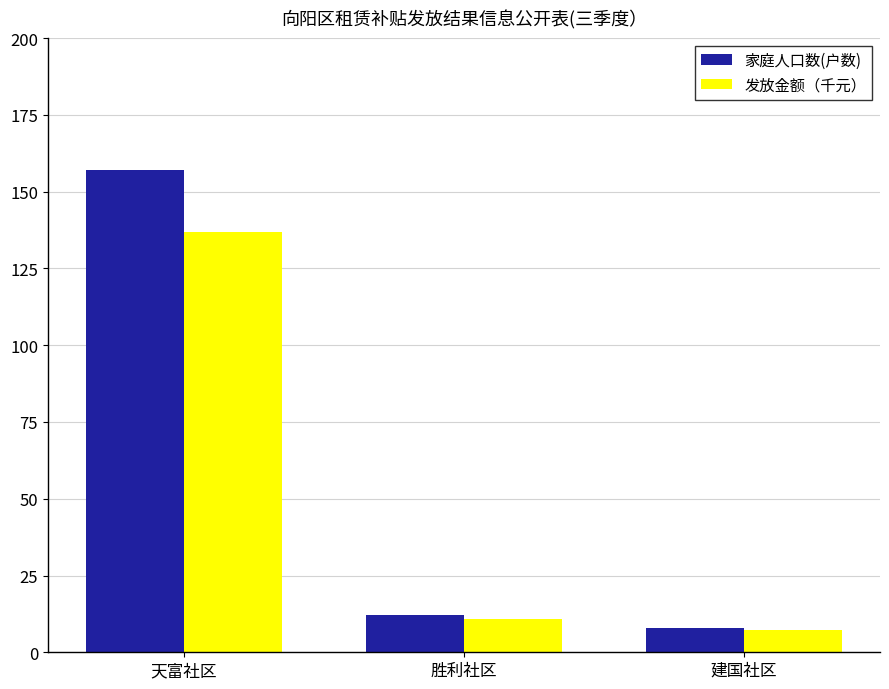

Rank the series by their maximum value, from highest to lowest.

家庭人口数(户数), 发放金额（千元）